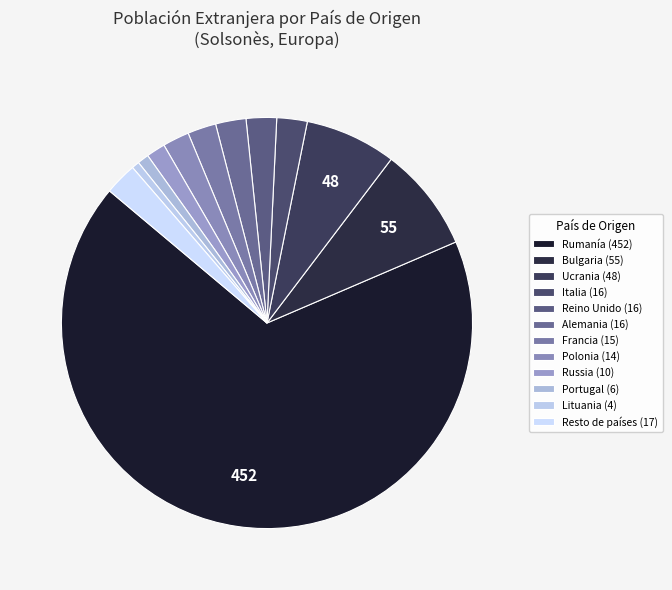

How many segments does this pie chart have?

12